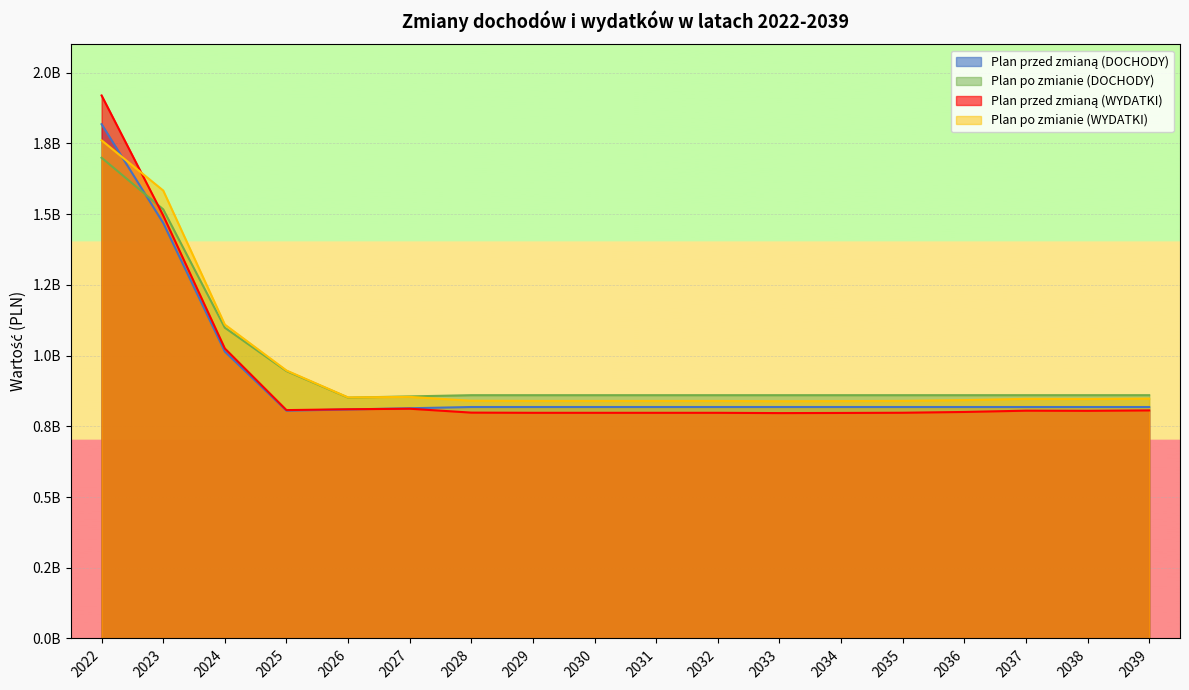

True or false: Plan przed zmianą (DOCHODY) has a value of 482538107.1 at 2033.

False